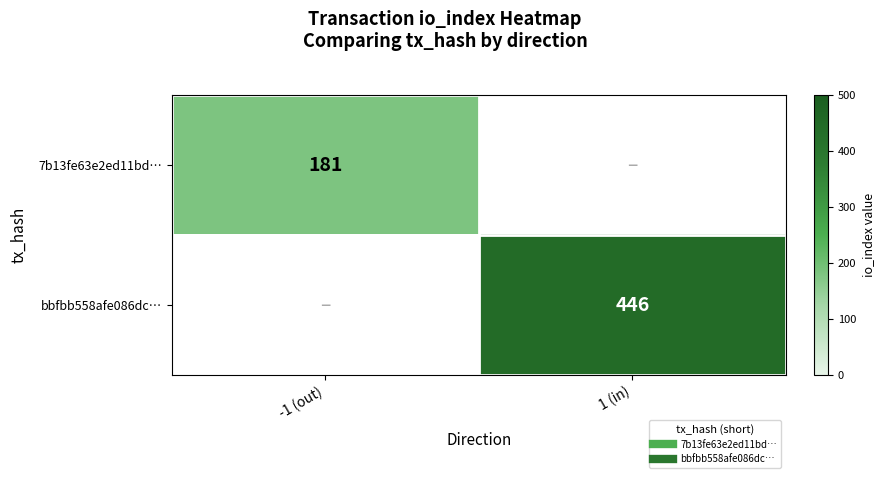

What is the difference between the 7b13fe63e2ed11bd… values at -1 (out) and 1 (in)?

181